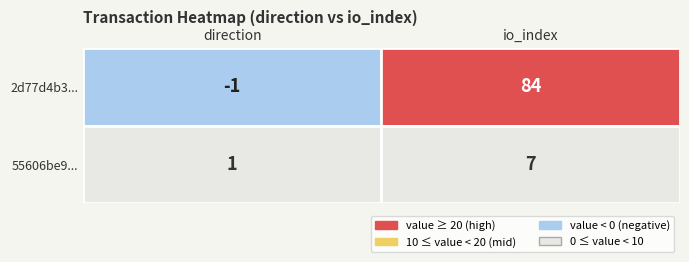

Rank the categories by 55606be90527765d26b8157d8239aa4531c3c2b value from lowest to highest.

direction, io_index